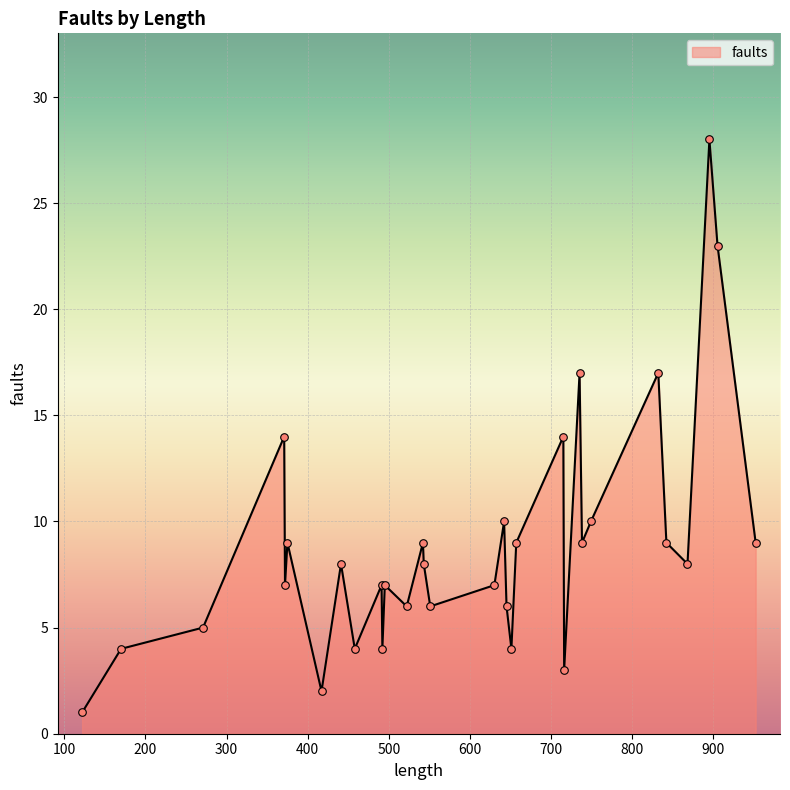

What is the difference between the maximum and minimum values?

27